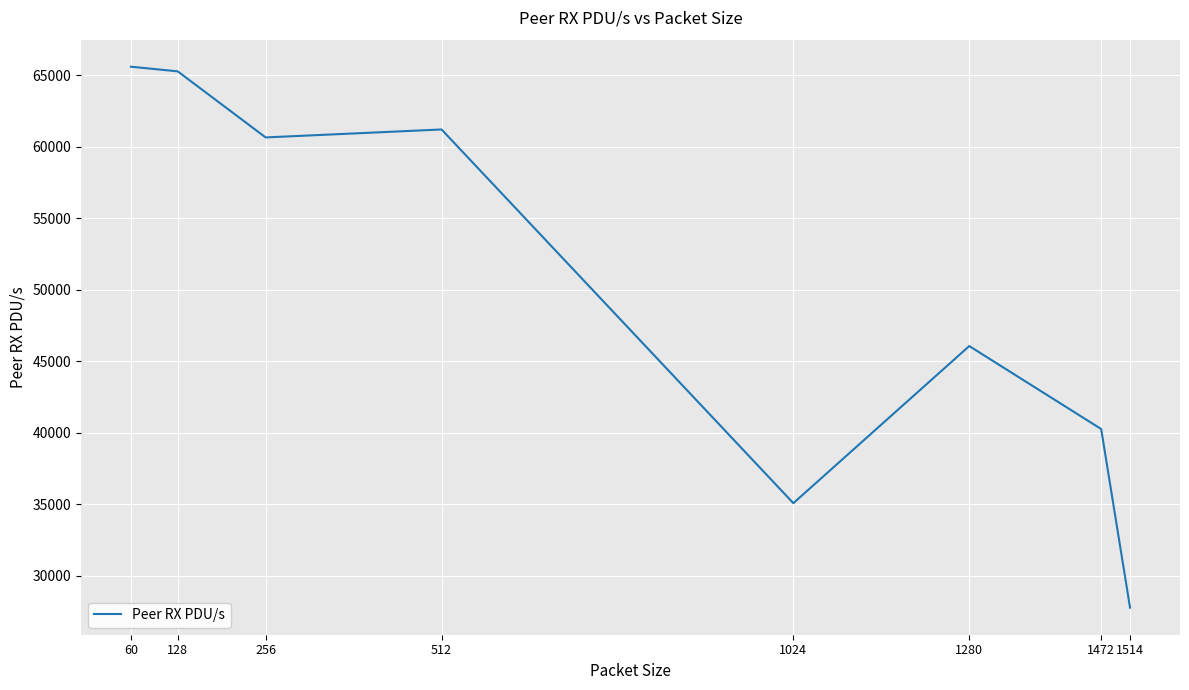

What is the change in value from 128 to 256?

-4621